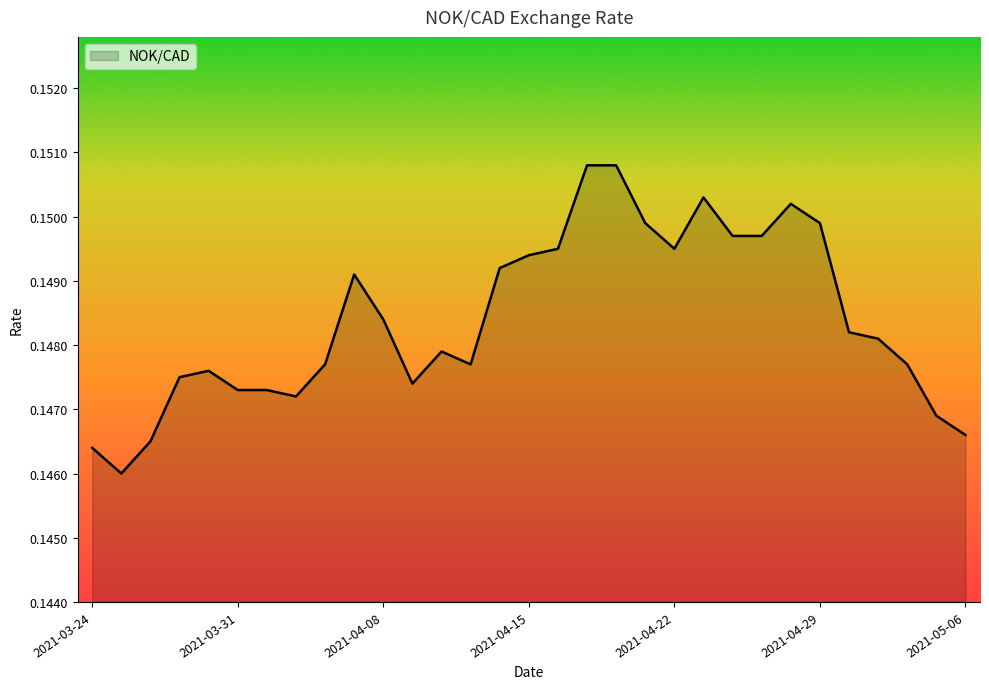

How many lines are shown in the chart?

1